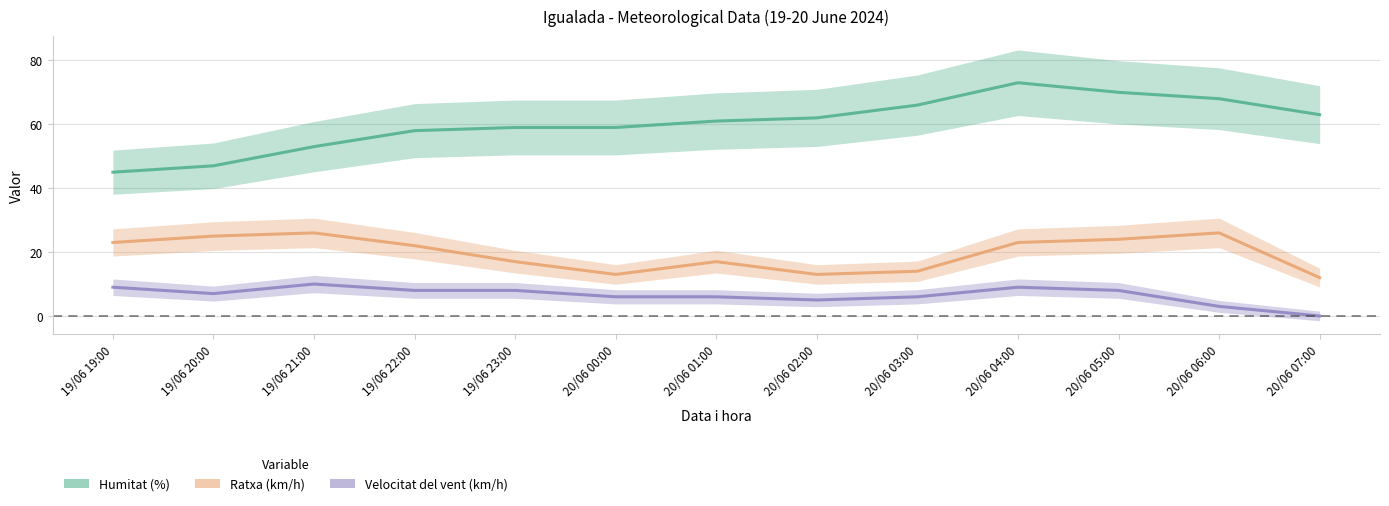

Which category has the lowest value in the Velocitat del vent (km/h) series?

20/06 07:00